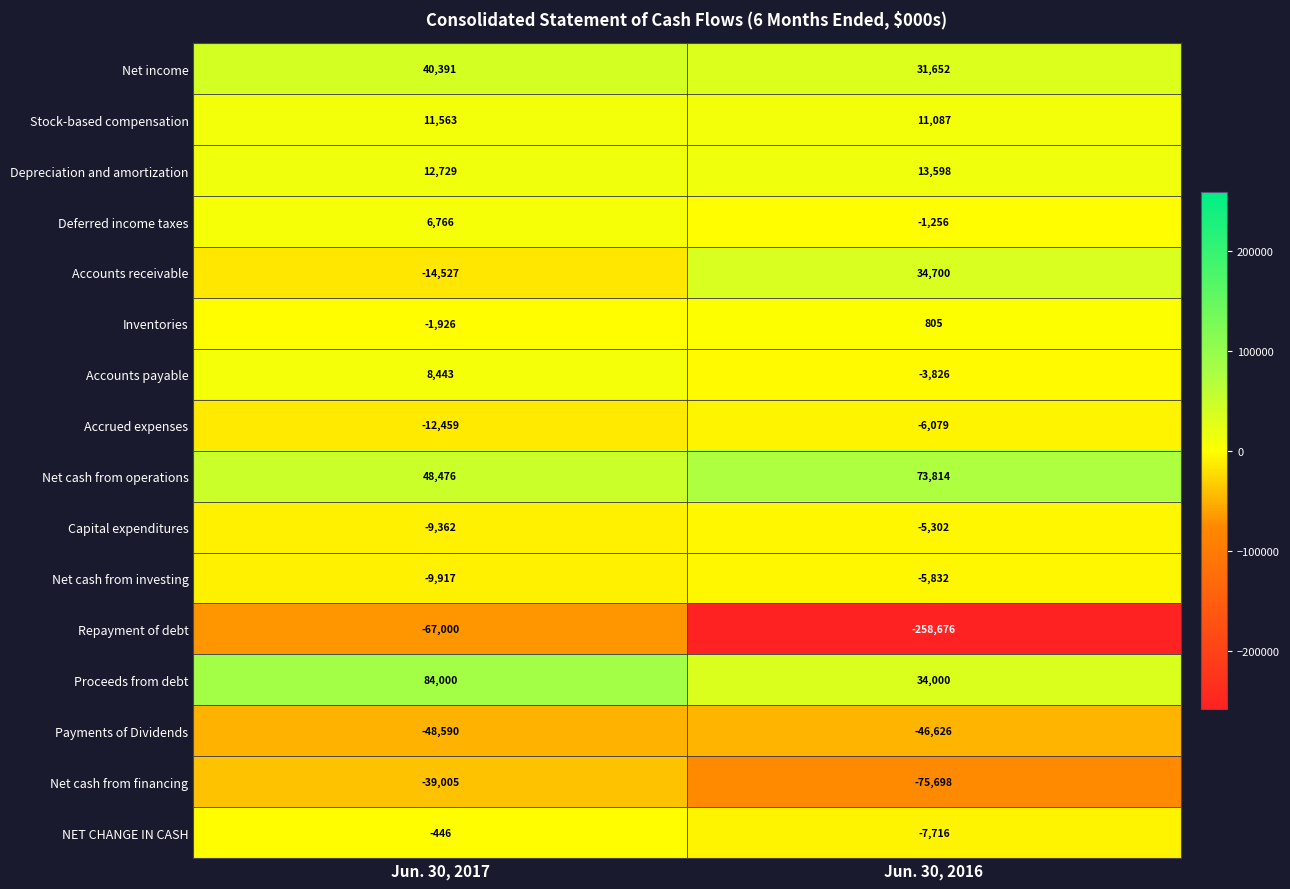

What is the approximate value of Depreciation and amortization at Jun. 30, 2016, to the nearest 50?

13600